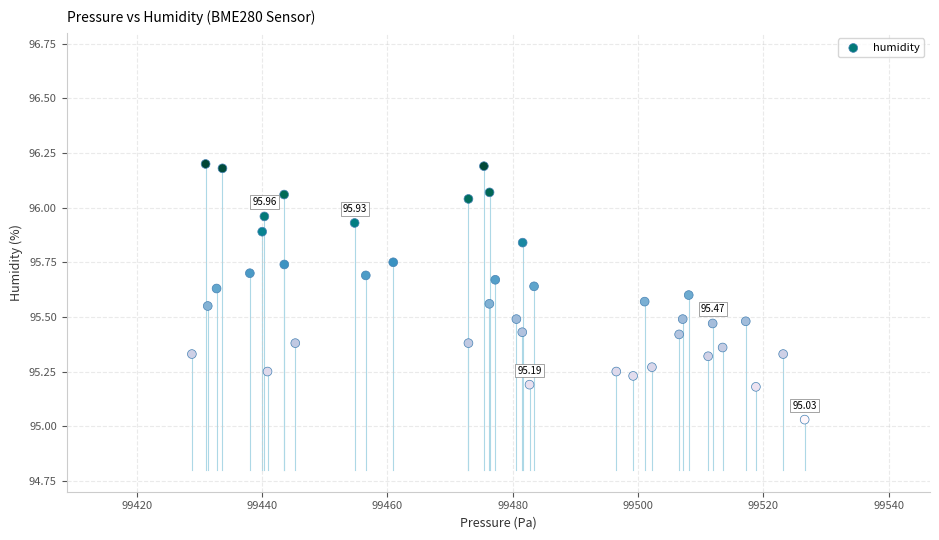

What is the range of X values (max minus min)?

97.8